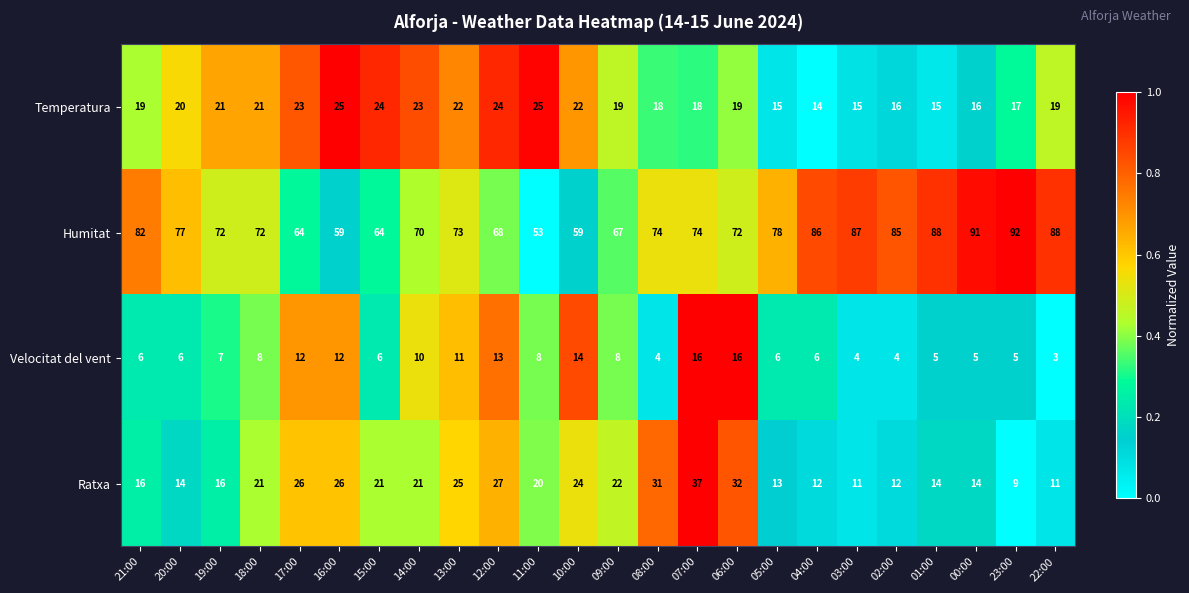

Which series changed the most between 21:00 and 14:00?

Humitat